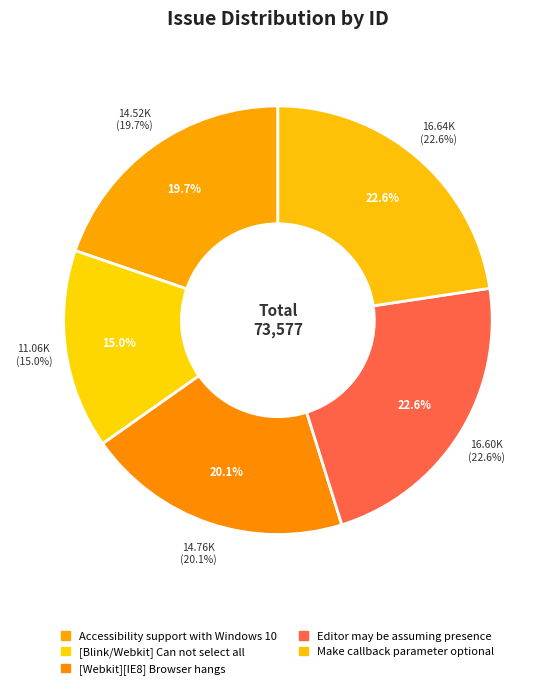

Count the number of slices in the pie.

5